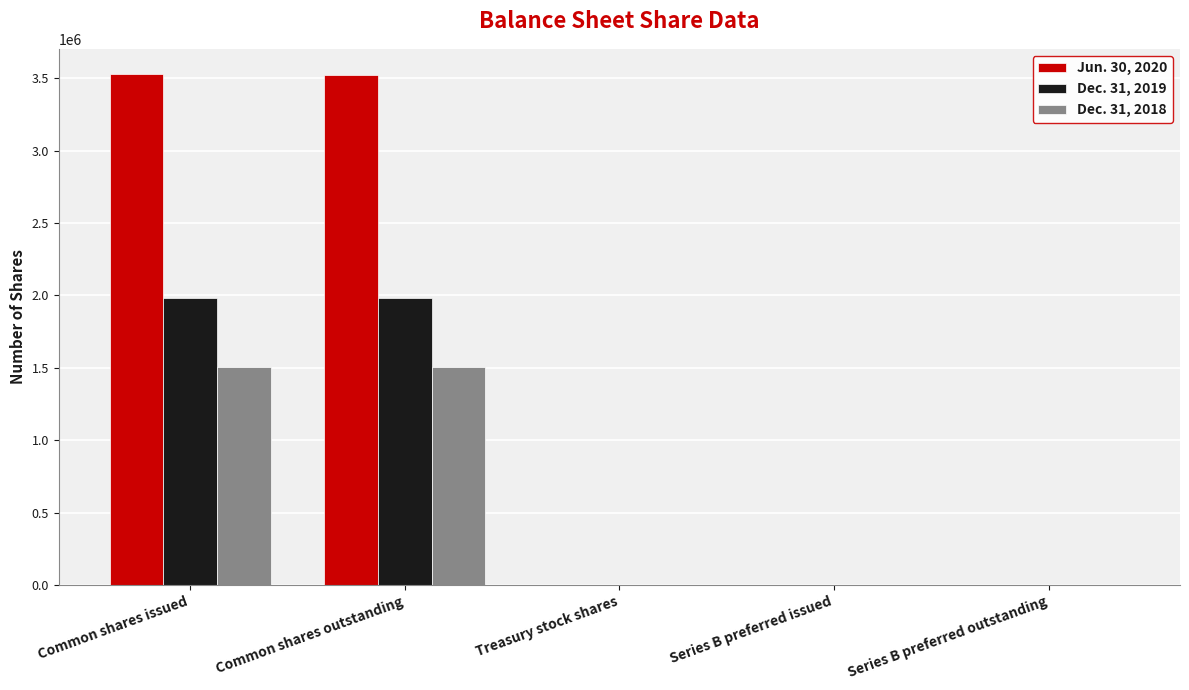

Which series has the largest total across all categories?

Jun. 30, 2020